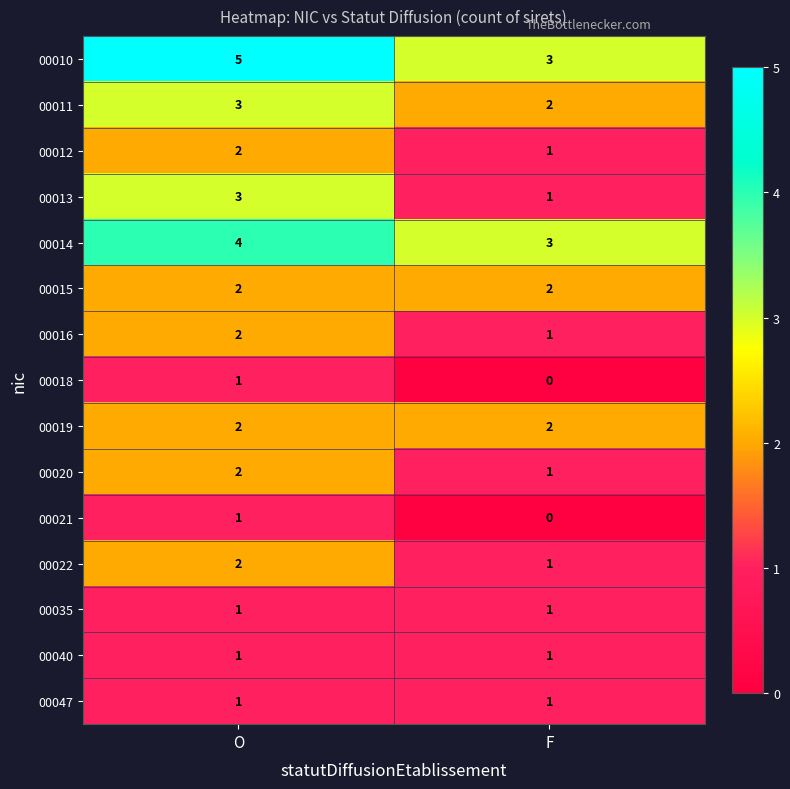

How many data points in 00016 are less than 2?

1